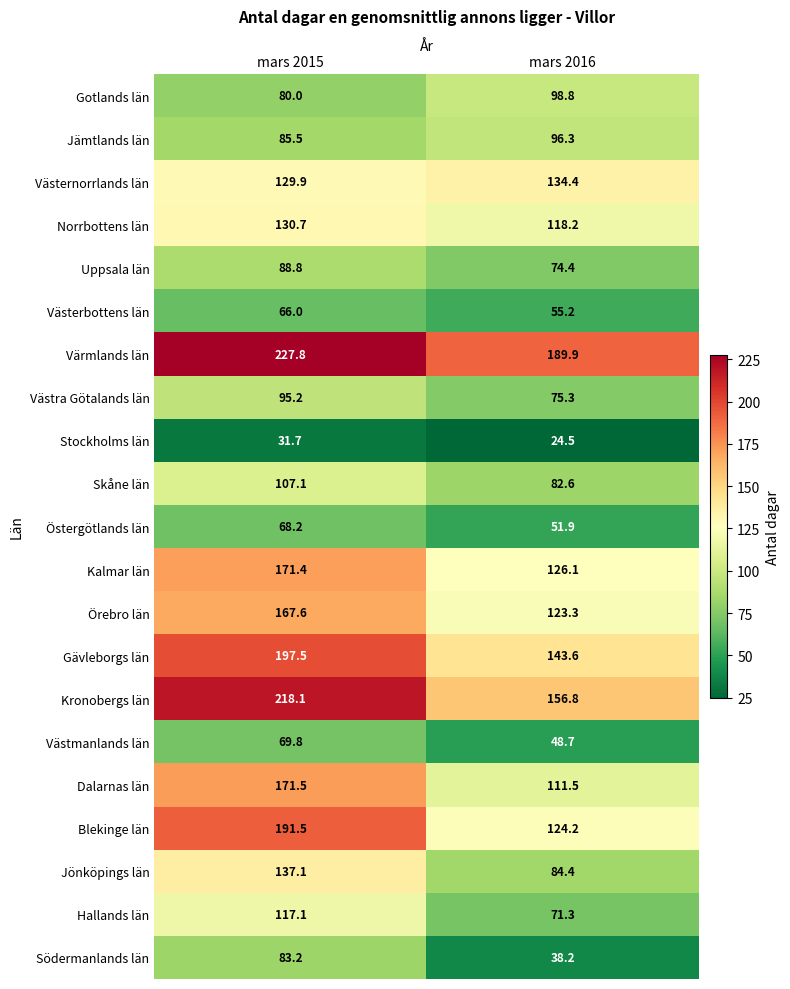

Which category has the lowest value across all series?

mars 2016